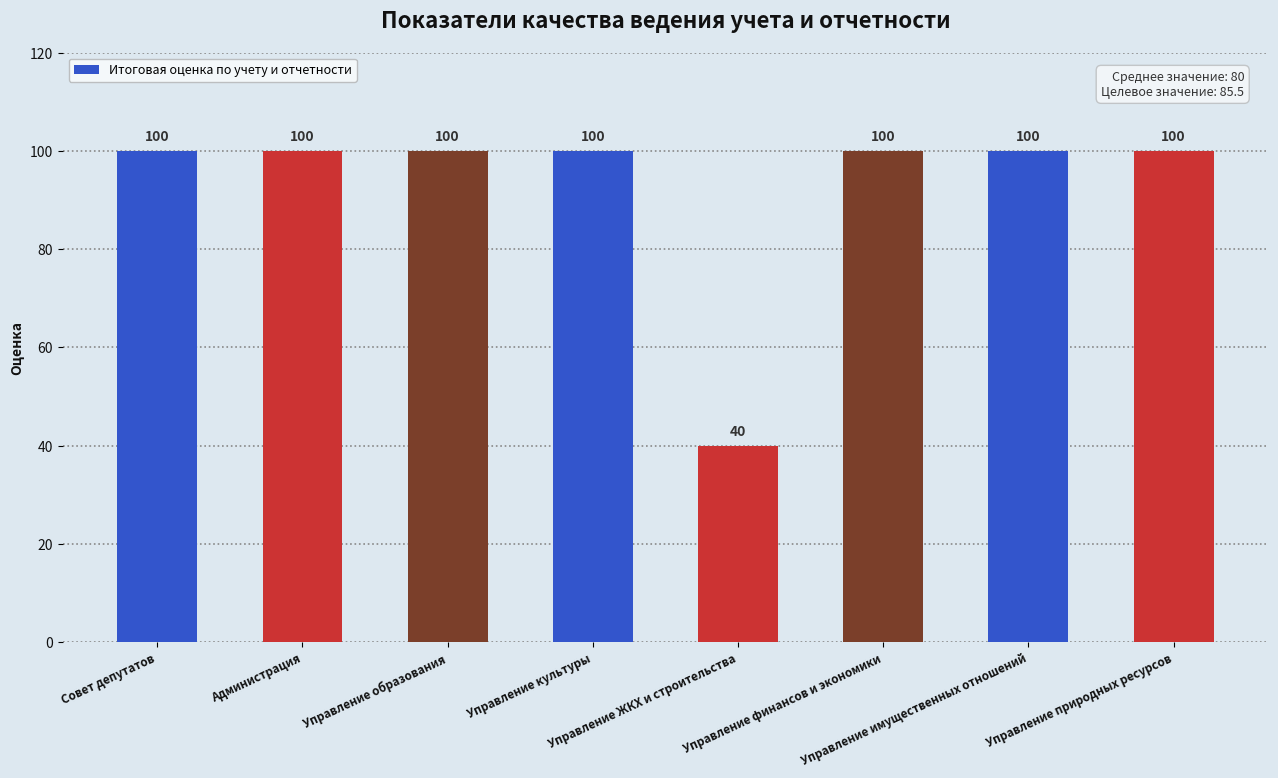

What is the maximum value shown in the chart?

100